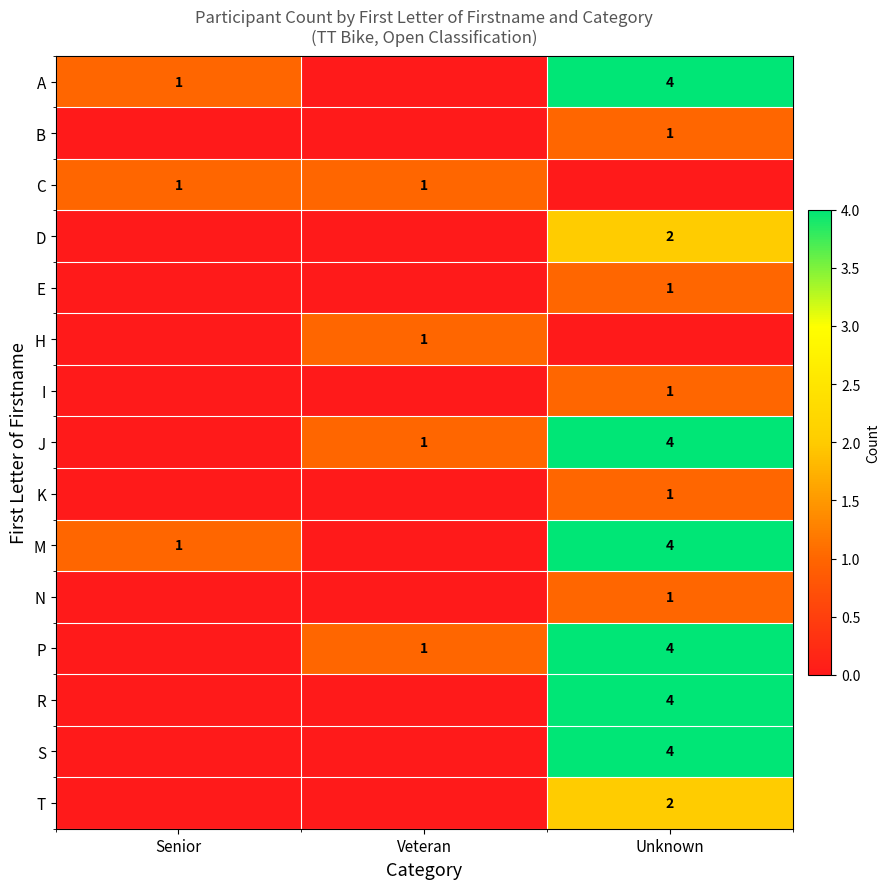

The value of H at Veteran is 1. True or false?

True